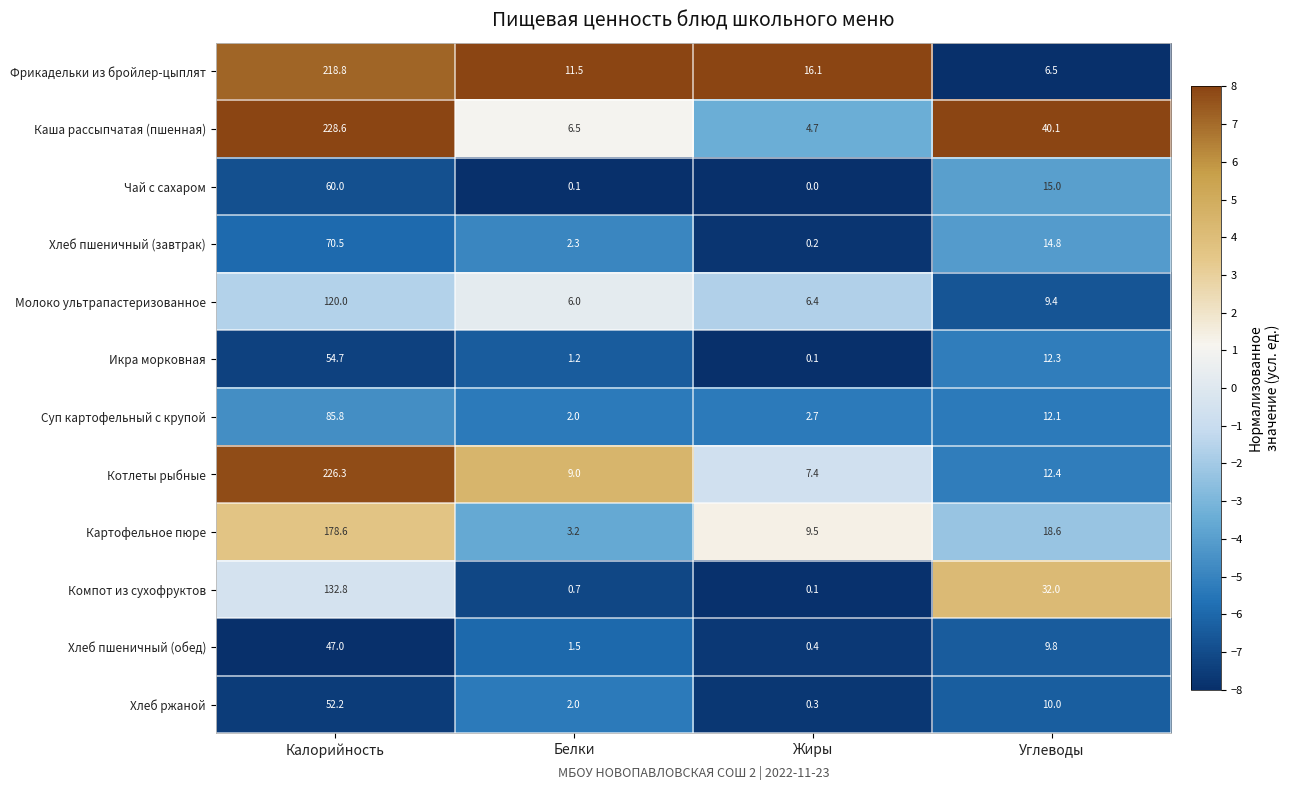

What is the highest value of the Котлеты рыбные series?

226.3